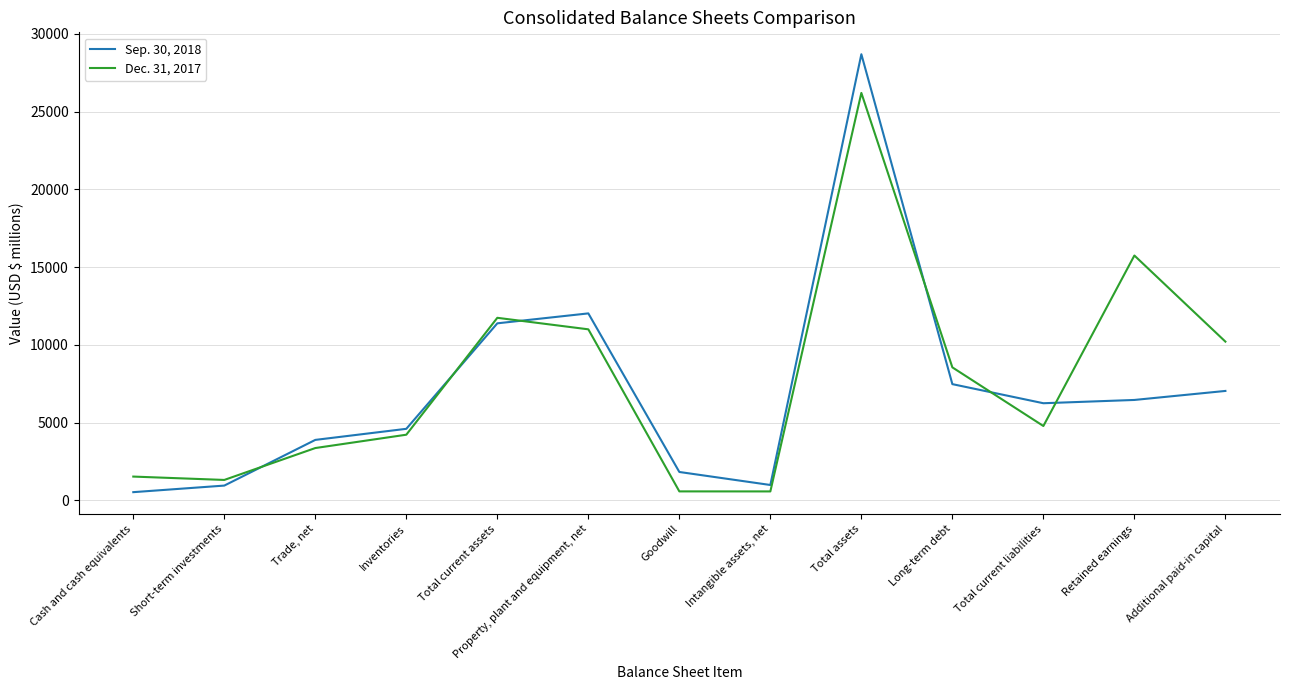

How many interior local peaks does the Sep. 30, 2018 series have?

2